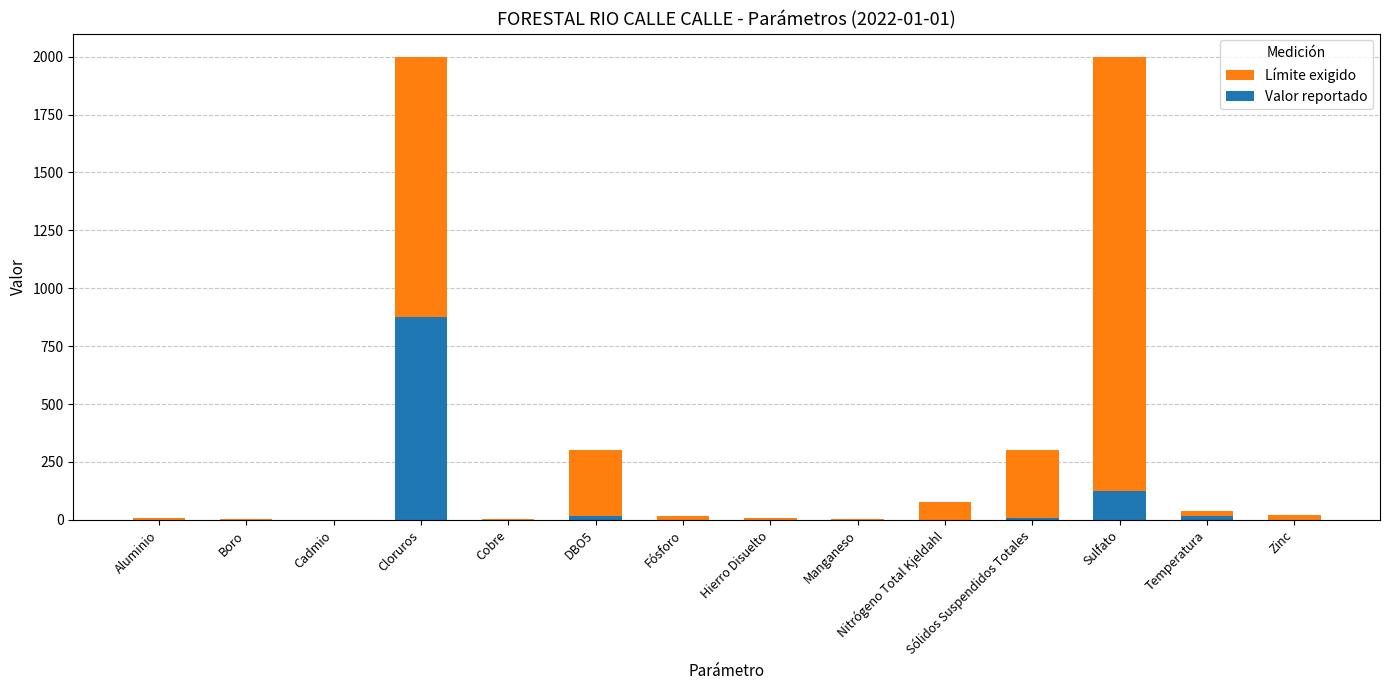

What is the approximate value of Límite exigido at Sulfato?

2000.0